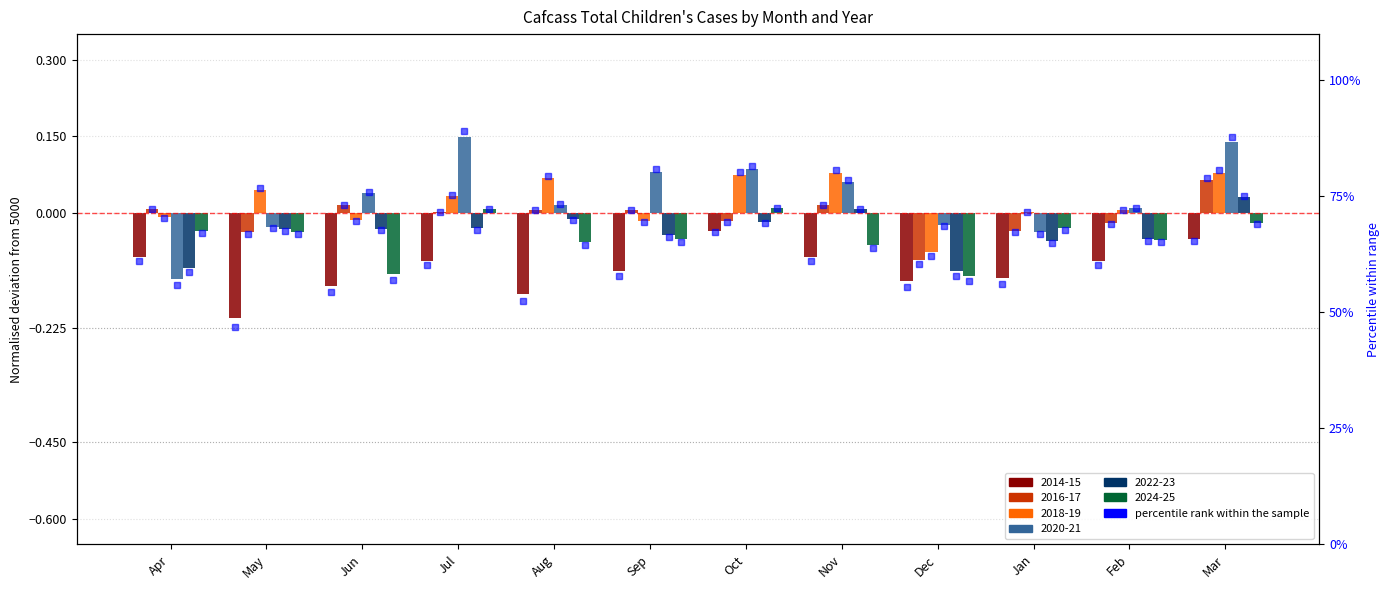

What is the total value across all series at Jul?

436.5